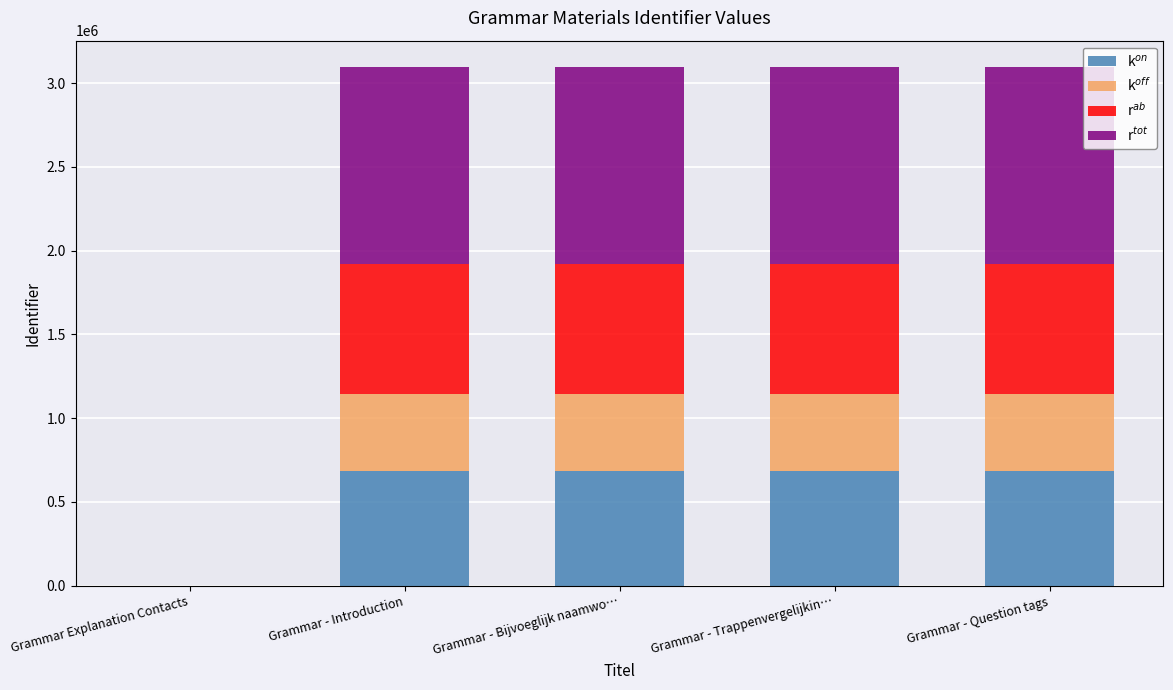

What is the total value across all series at Grammar - Question tags?

3099509.0